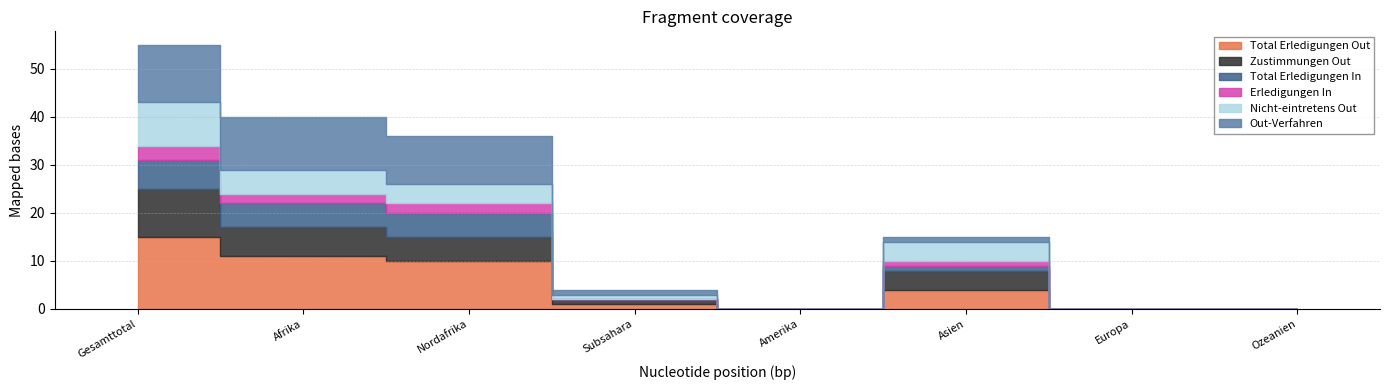

Reading right to left, what are all the values shown in this chart?

Total Erledigungen Out: 0	0	4	0	1	10	11	15
Zustimmungen Out: 0	0	4	0	1	5	6	10
Total Erledigungen In: 0	0	1	0	0	5	5	6
Erledigungen In: 0	0	1	0	0	2	2	3
Nicht-eintretens Out: 0	0	4	0	1	4	5	9
Out-Verfahren: 0	0	1	0	1	10	11	12